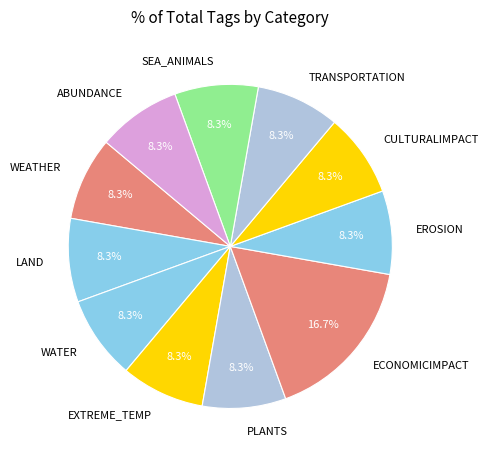

To the nearest percent, what is the combined percentage of LAND and SEA_ANIMALS?

17%